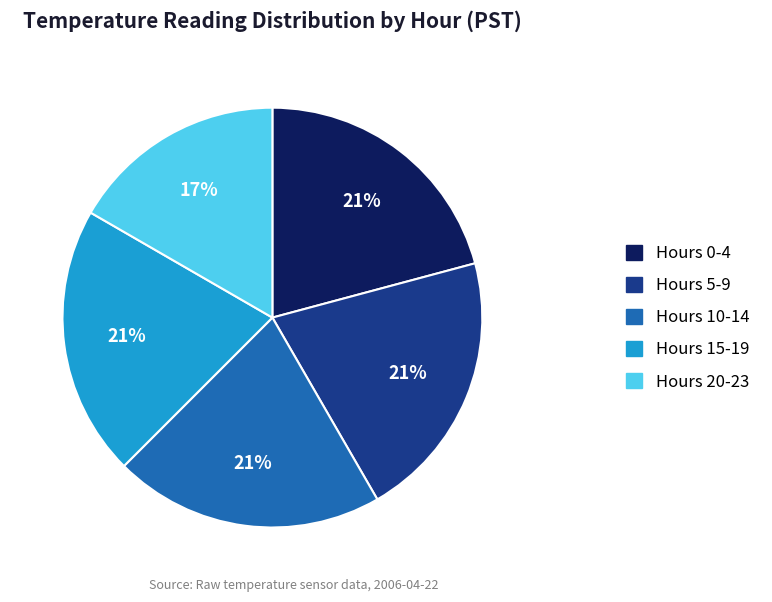

To the nearest percent, what is the average slice percentage?

20%